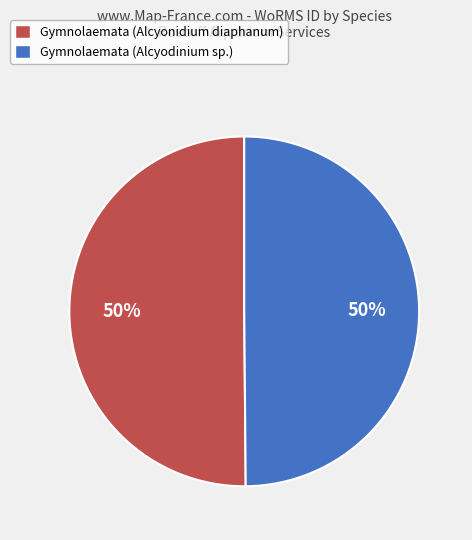

Is the sum of Gymnolaemata (Alcyonidium diaphanum) and Gymnolaemata (Alcyodinium sp.) greater than half?

Yes